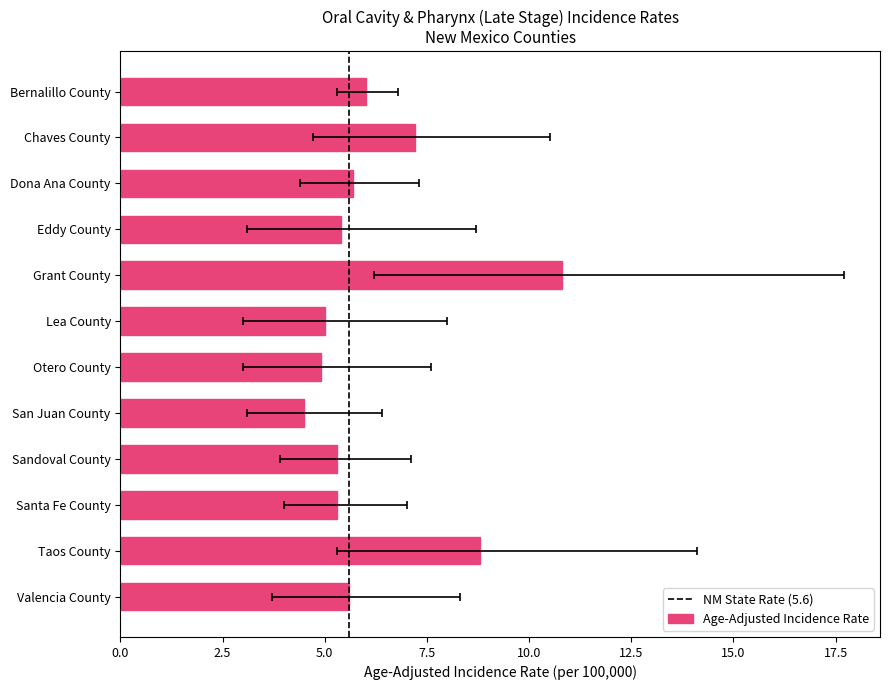

Count the number of categories in the chart.

12